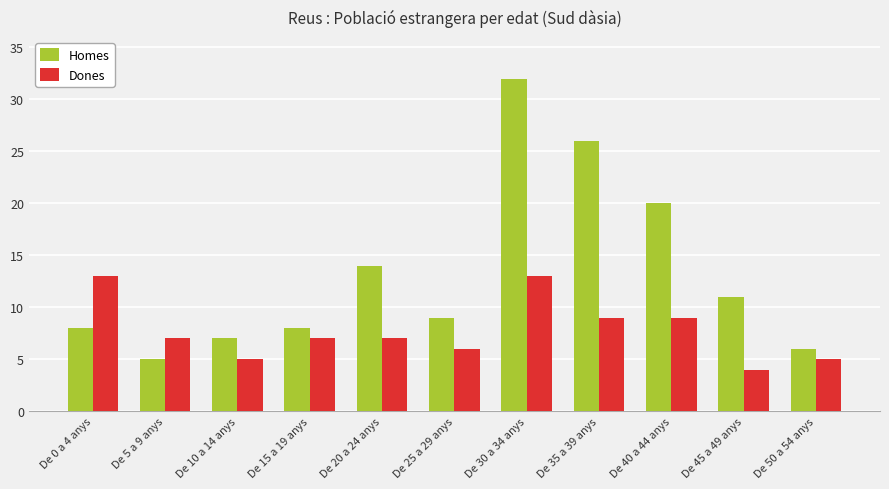

What position from the right is De 10 a 14 anys?

9